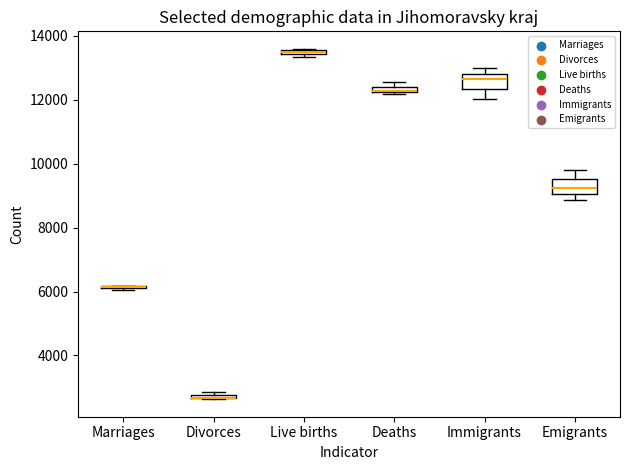

Where does the median line of the box for Emigrants sit on the y-axis? The values are not printed on the chart, so give them approximately, as read against the axis.

9200